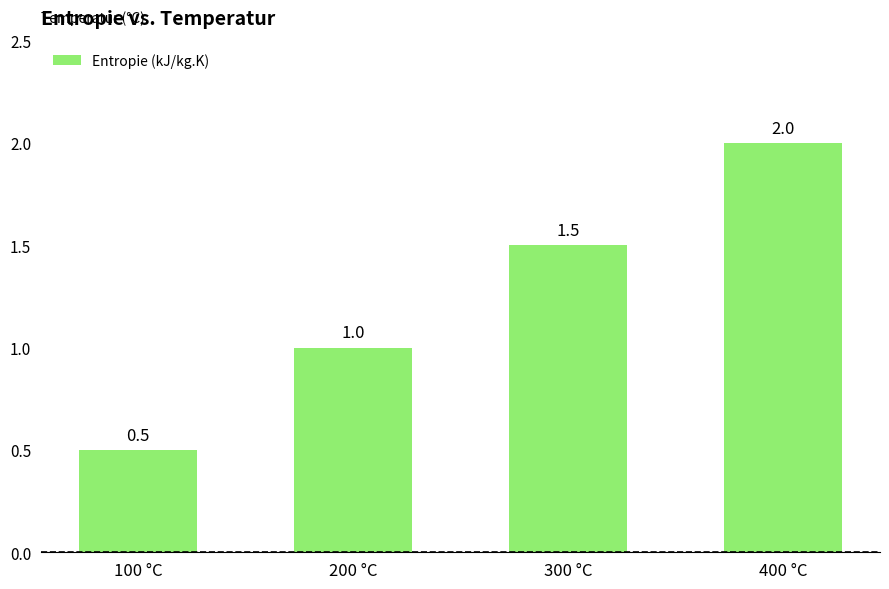

The chart shows a value of 0.5 at 400 °C. True or false?

False